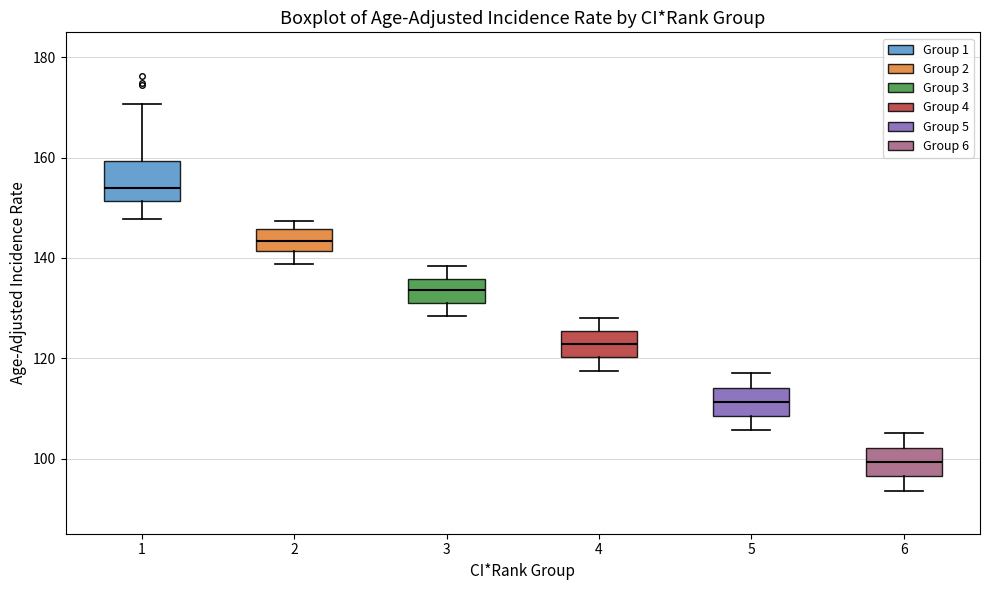

Comparing the boxes themselves (not the whiskers), which one is the tallest?

1